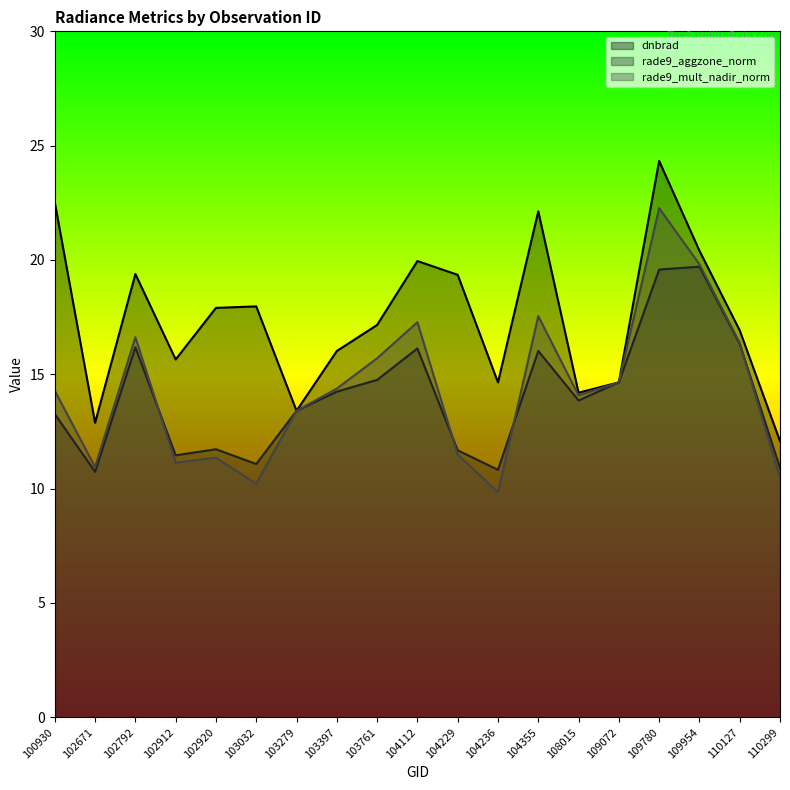

What is the value of the dnbrad (line) point at the 6th from the left?

18.0